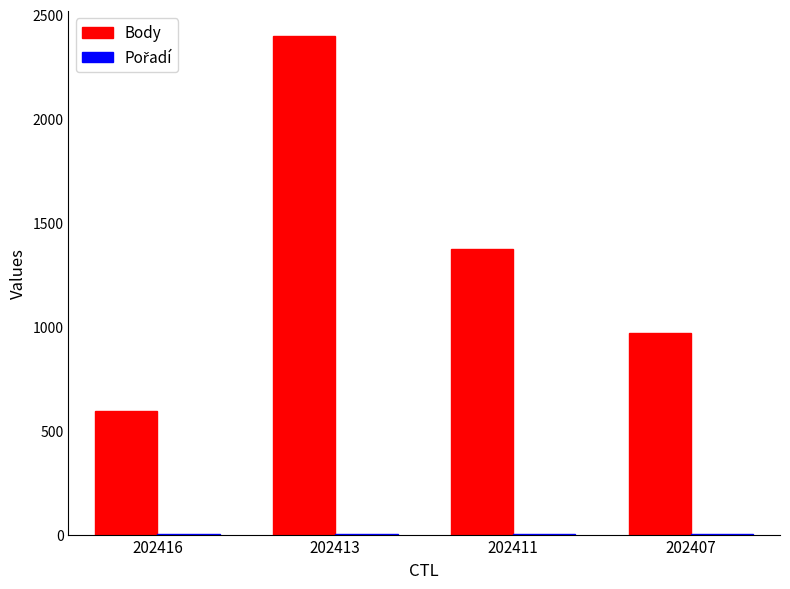

What is the difference between the Body values at 202407 and 202411?

407